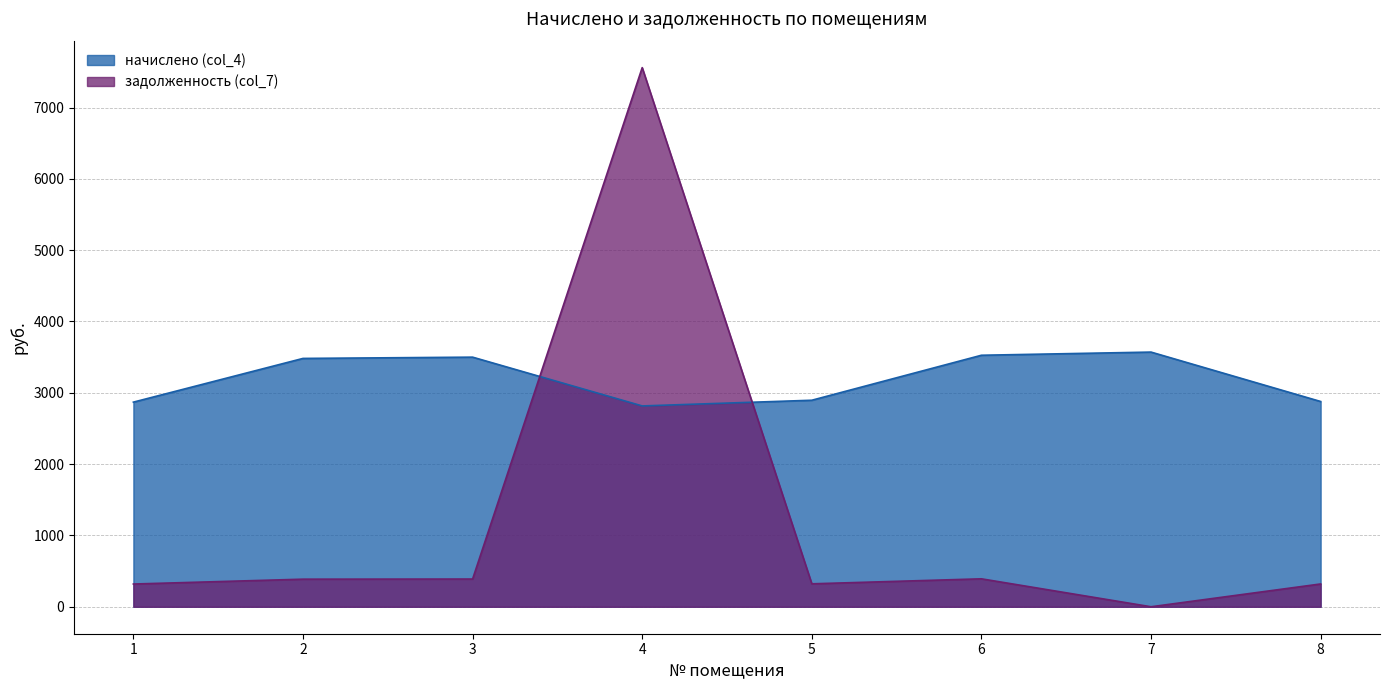

Does the chart have visible grid lines?

Yes